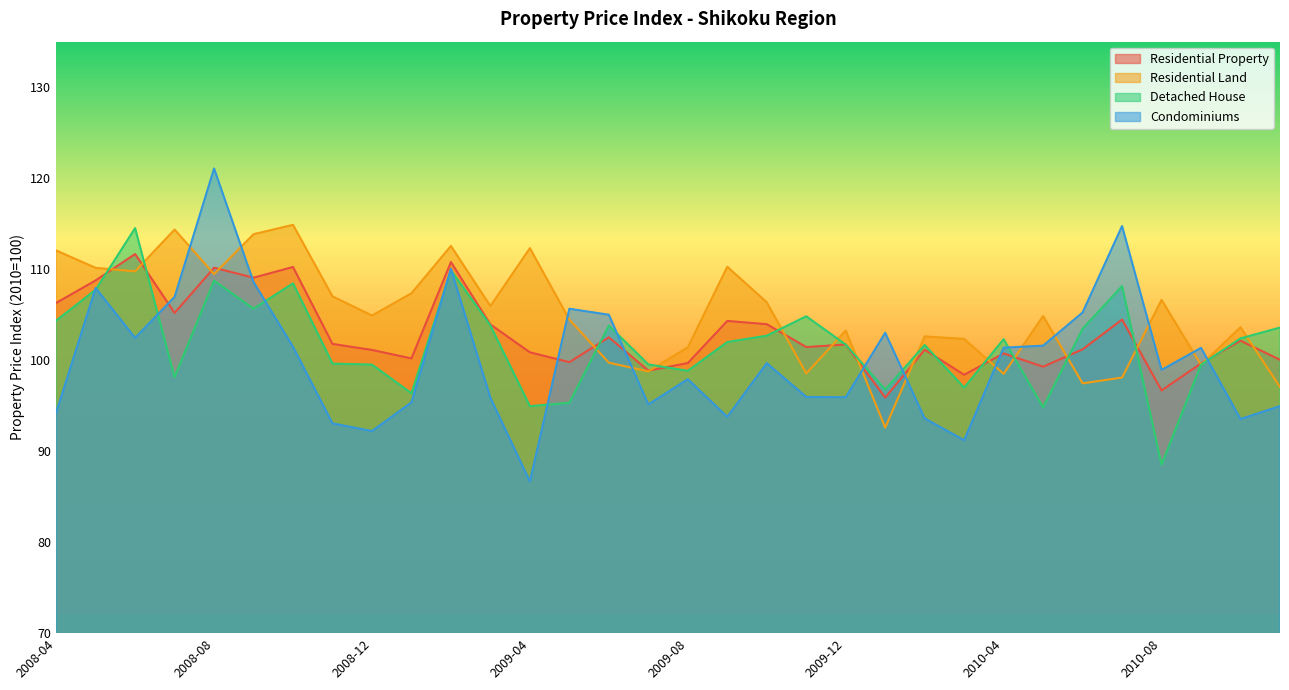

Is it true that Detached House equals 165.5 at 2009-07?

False